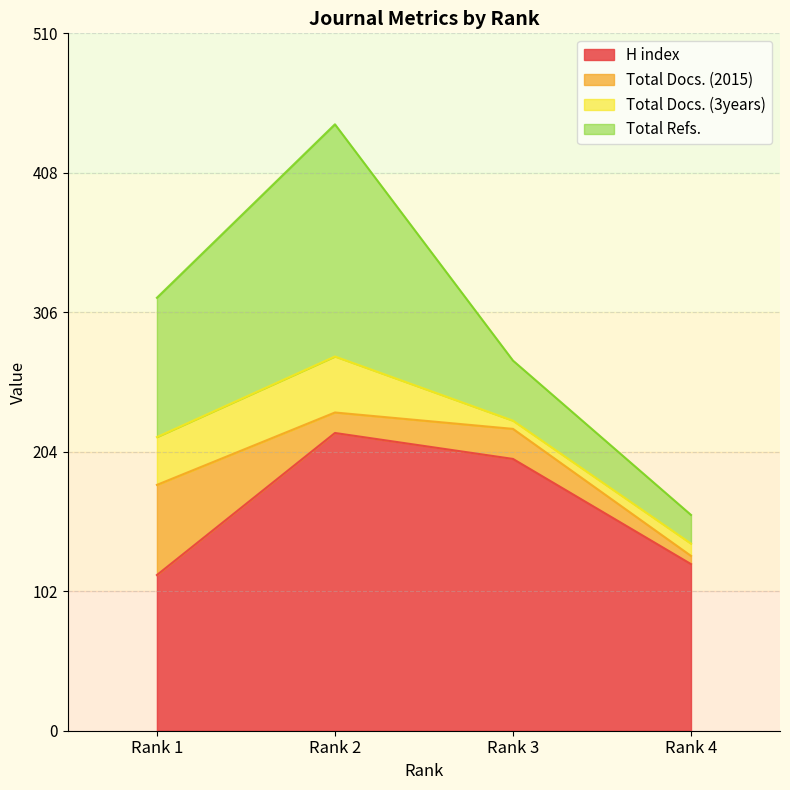

What is the difference between the Total Refs. values at Rank 2 and Rank 3?

126